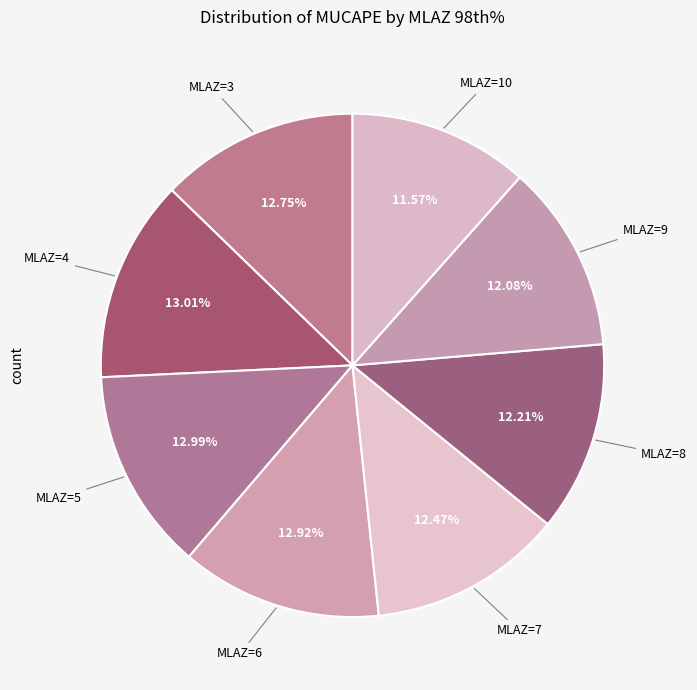

How many slices are in this pie chart?

8